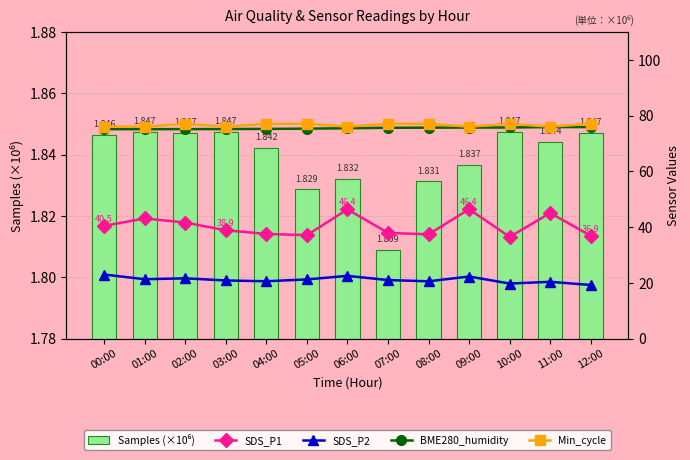

Which category has the lowest value in the Min_cycle series?

00:00